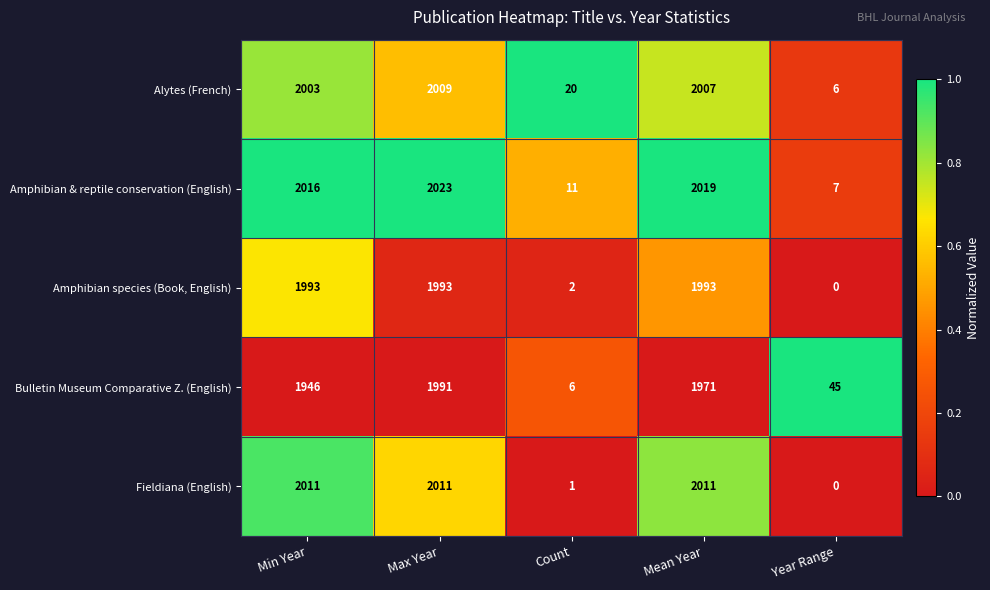

What is the average value of the Fieldiana (English) series?

1207